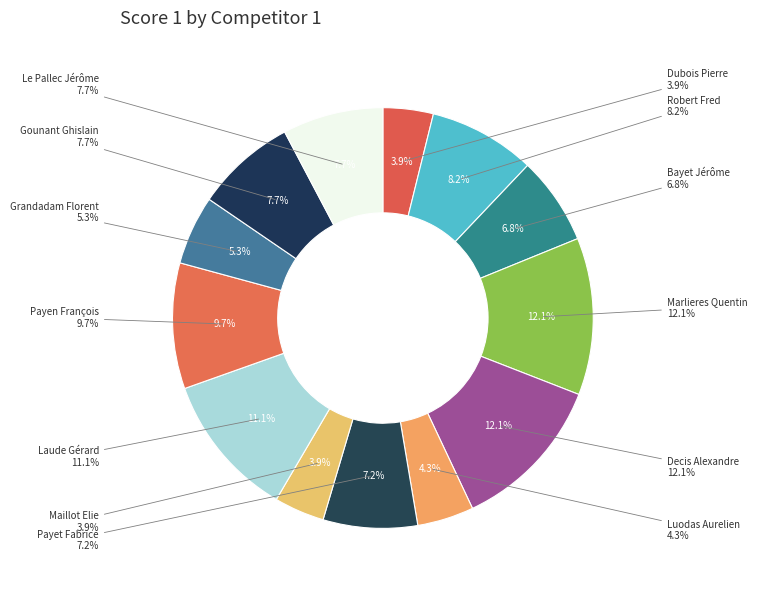

Which category has the biggest portion of the pie?

Marlieres Quentin